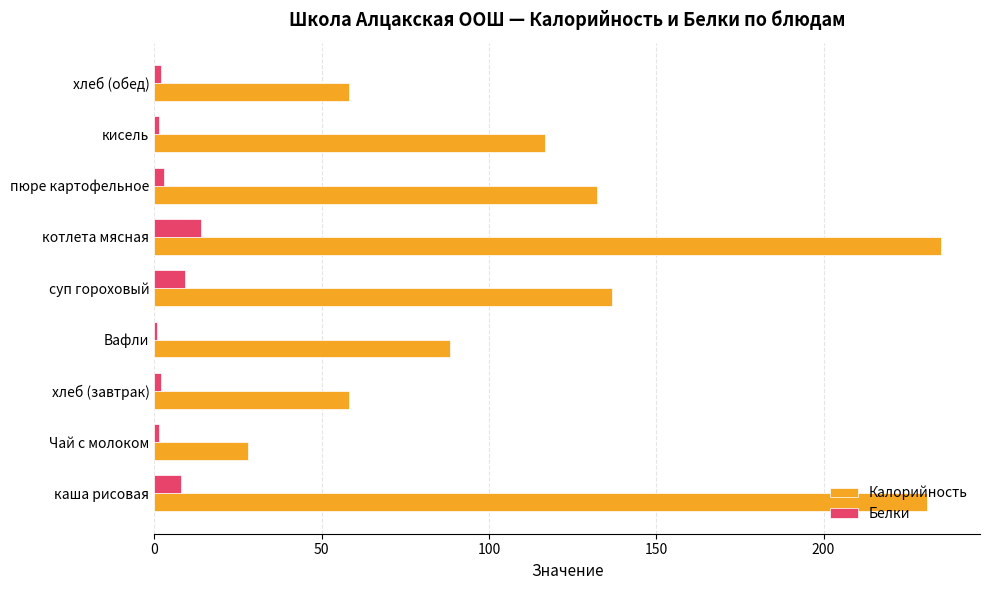

What is the greatest value displayed?

235.0